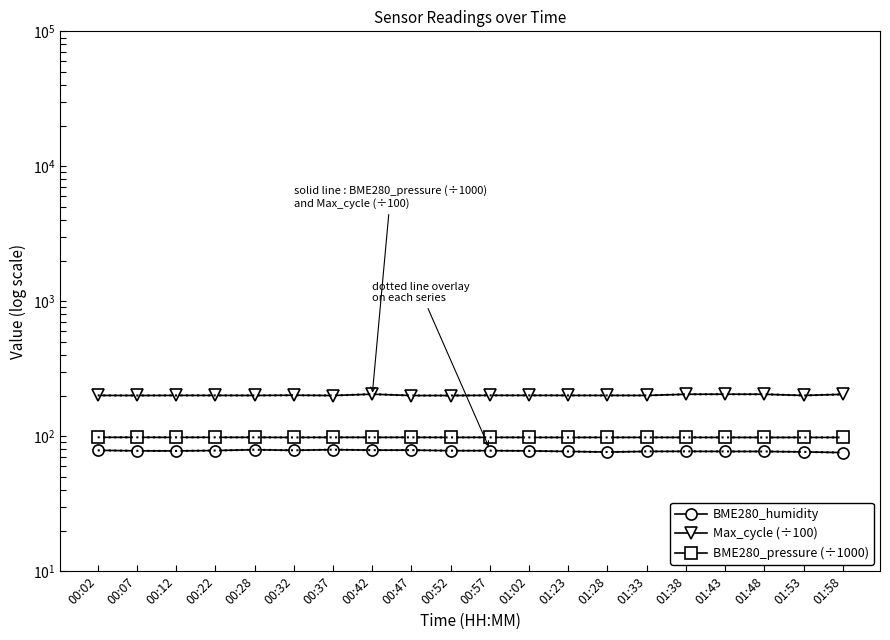

How many lines are shown in the chart?

3